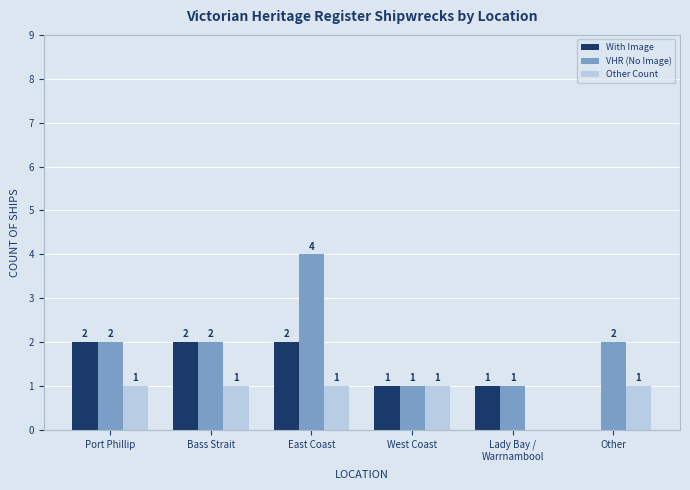

Is it true that Other Count equals 1 at East Coast?

True